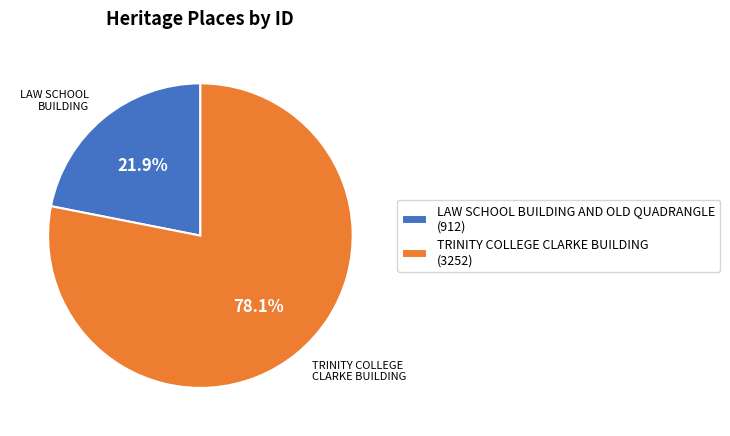

Which slice represents more than half of the pie?

TRINITY COLLEGE CLARKE BUILDING